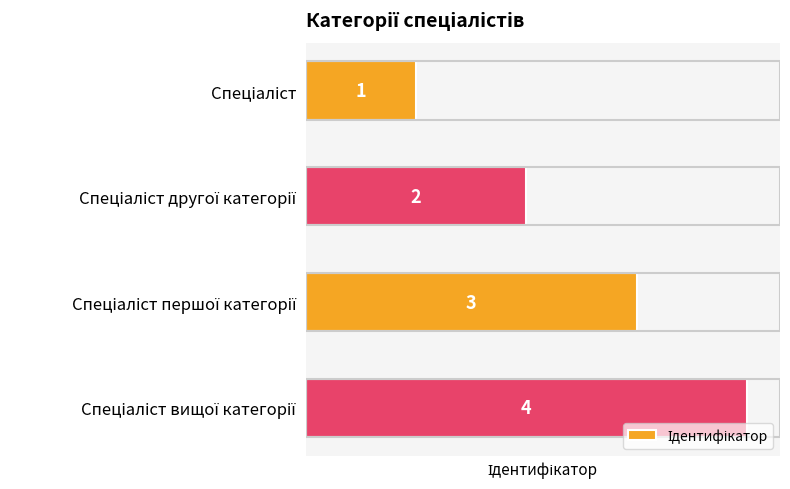

Count the number of data series in this chart.

1